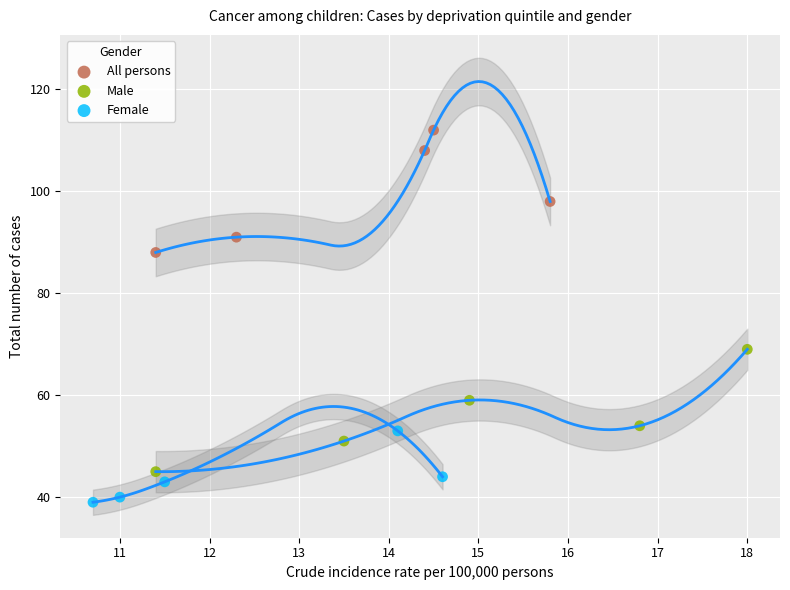

Which series reaches the minimum Y coordinate?

Female